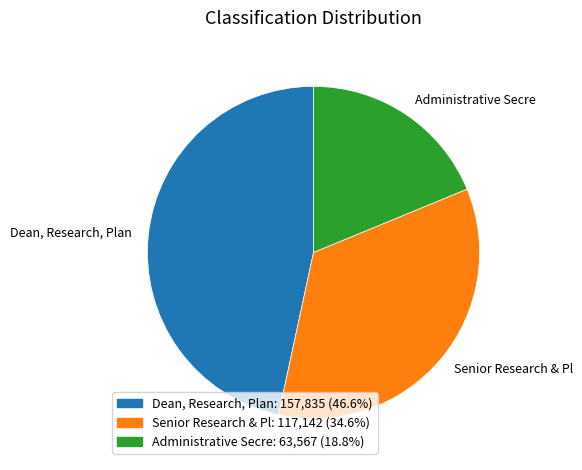

Which category has the biggest portion of the pie?

Dean, Research, Plan